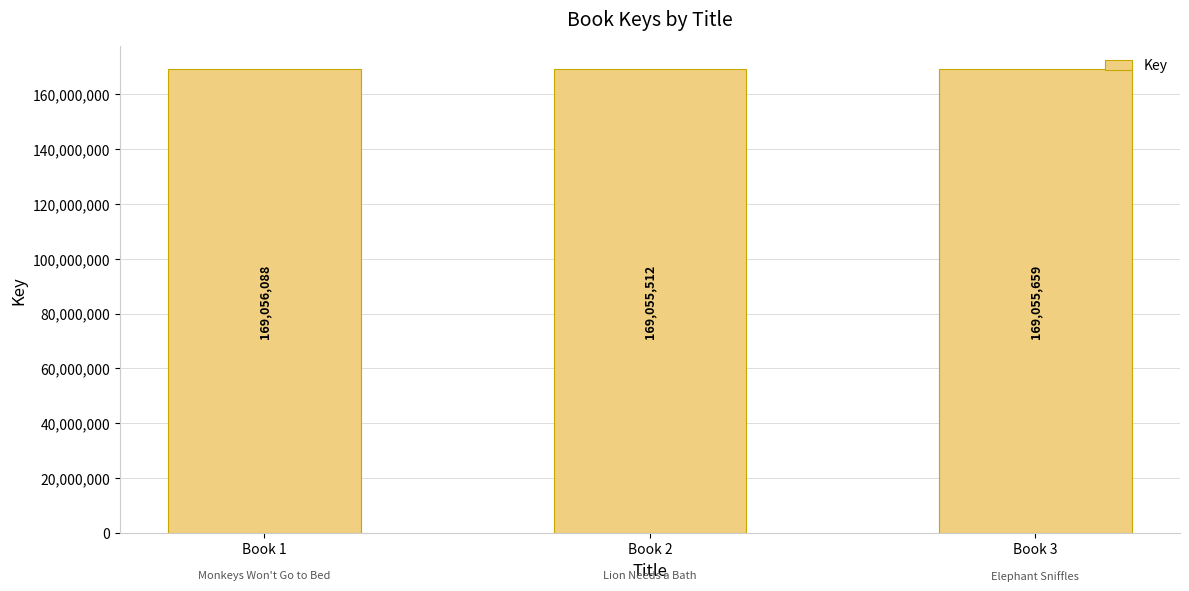

The value at Book 3 is 249047220. True or false?

False